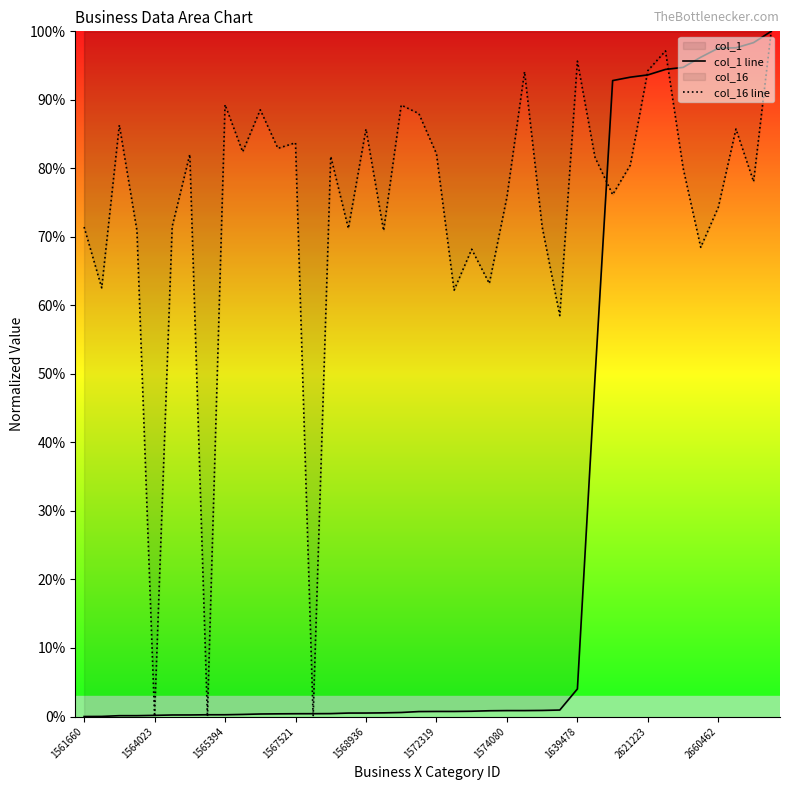

True or false: col_1 line and col_16 line intersect in this chart.

True